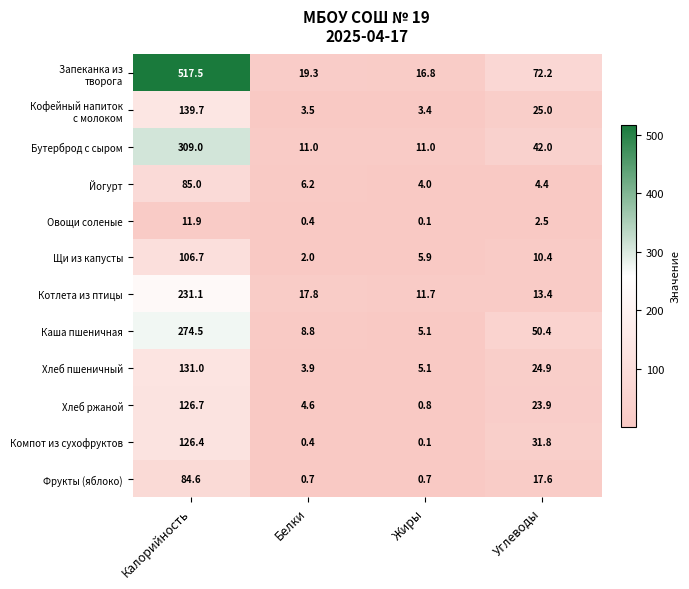

What is the difference between the Щи из капусты values at Калорийность and Углеводы?

96.3